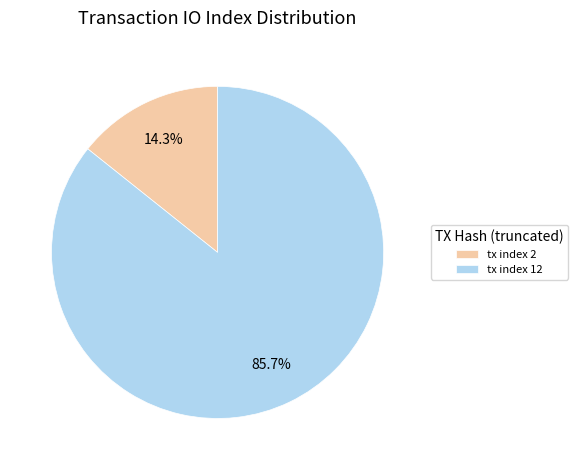

To the nearest percent, what percentage of the pie is tx index 2?

14%